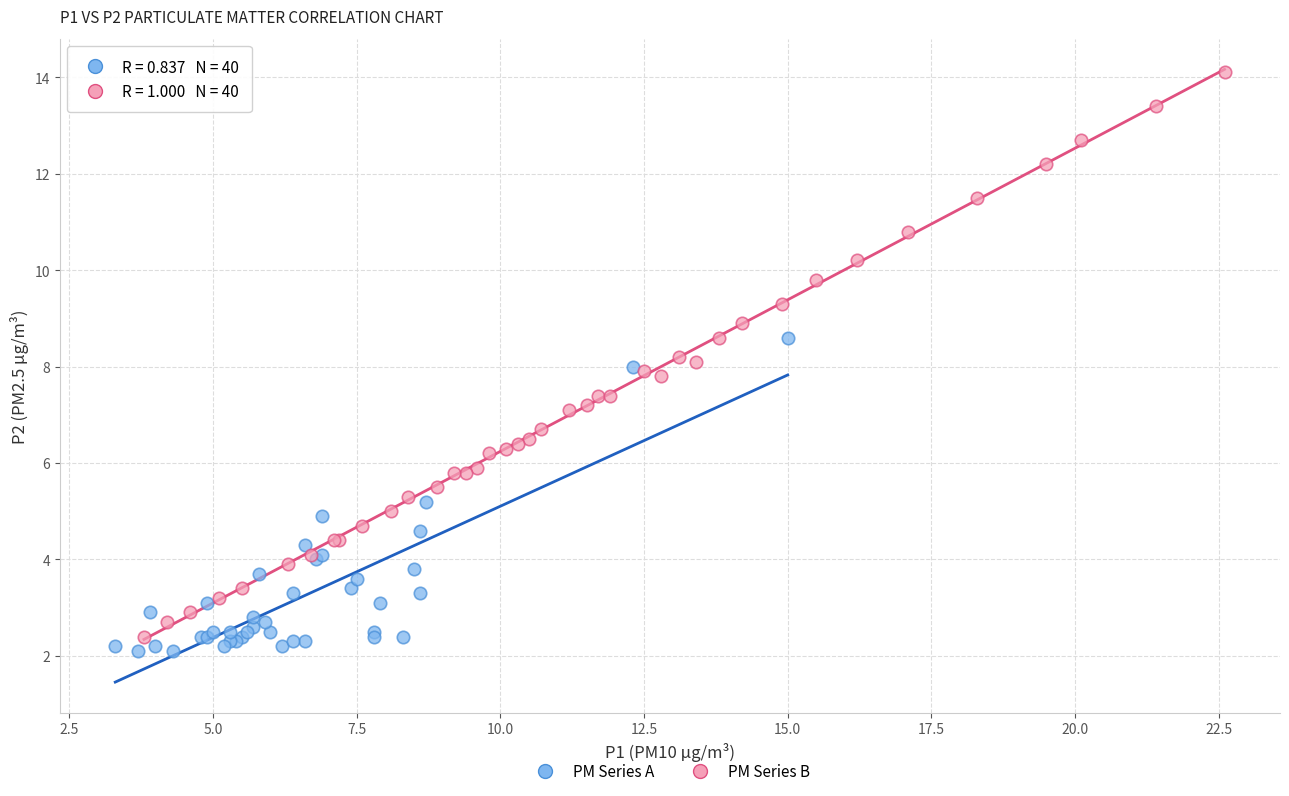

Which series reaches the minimum Y coordinate?

PM Series A